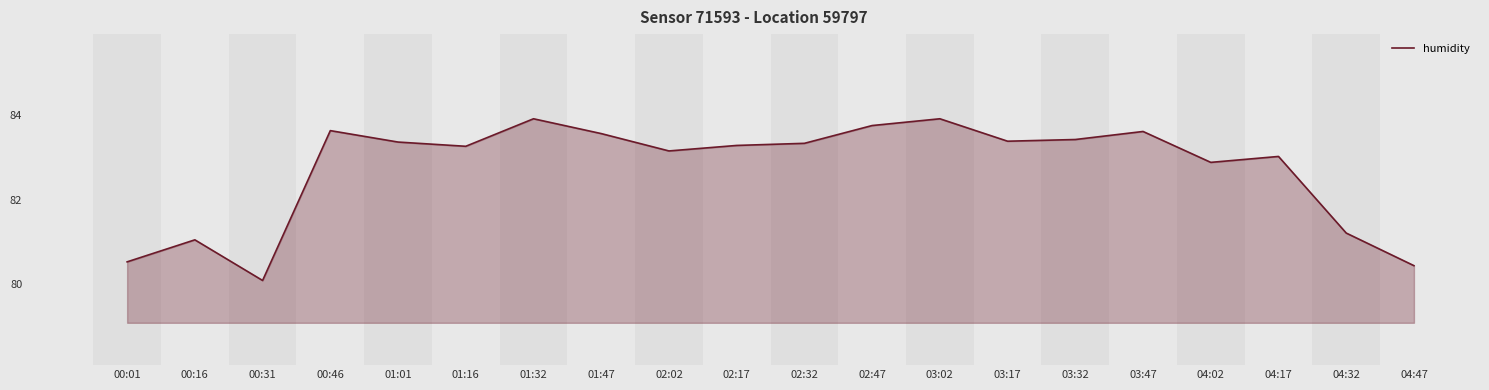

What is the average value?

82.7